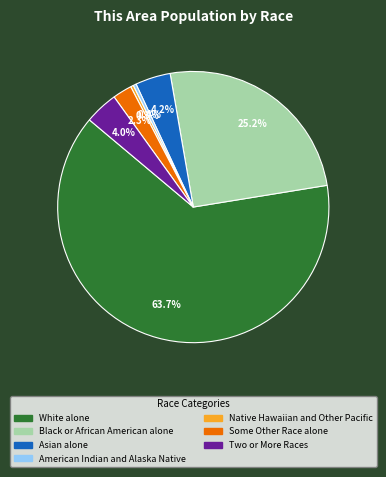

Which category accounts for the majority?

White alone